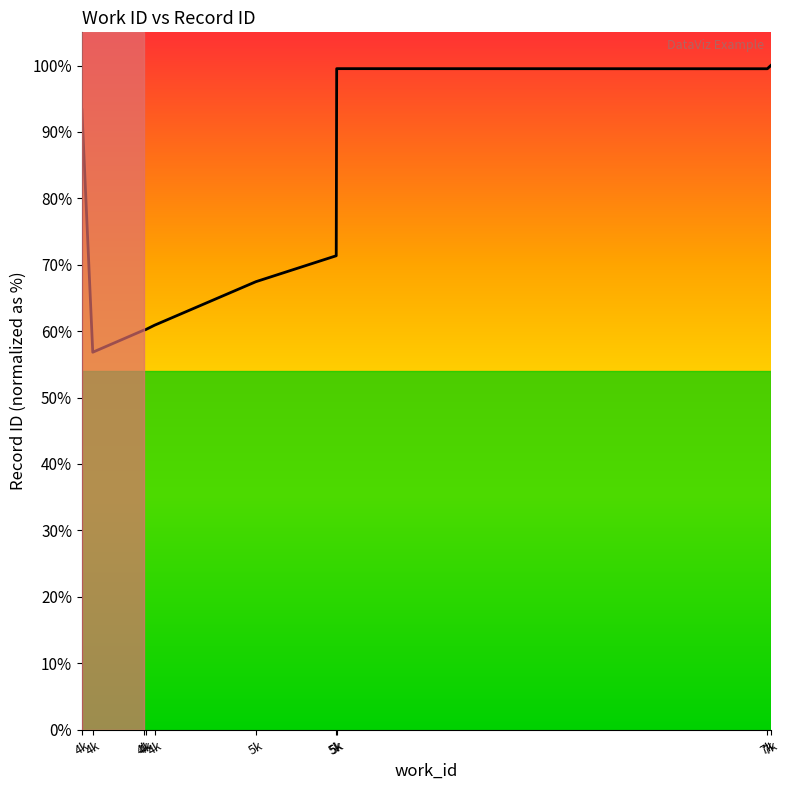

Does the chart have visible grid lines?

No